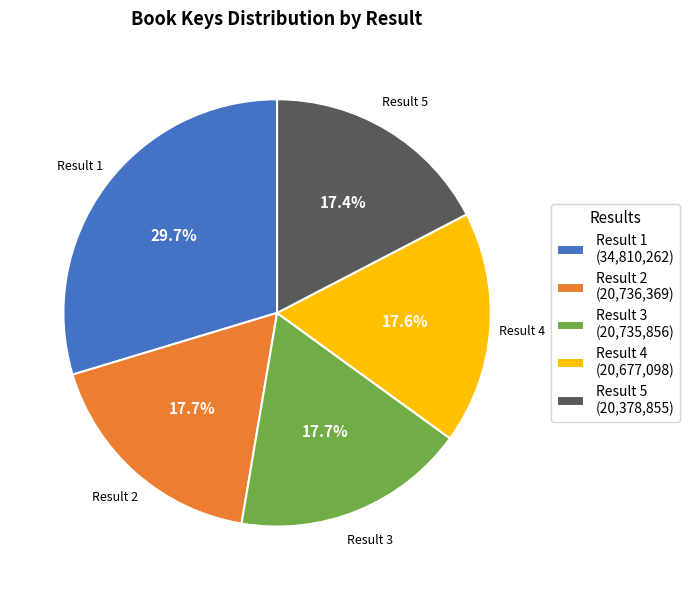

Approximately how many times larger is the value at Result 5 compared to Result 2?

1.0